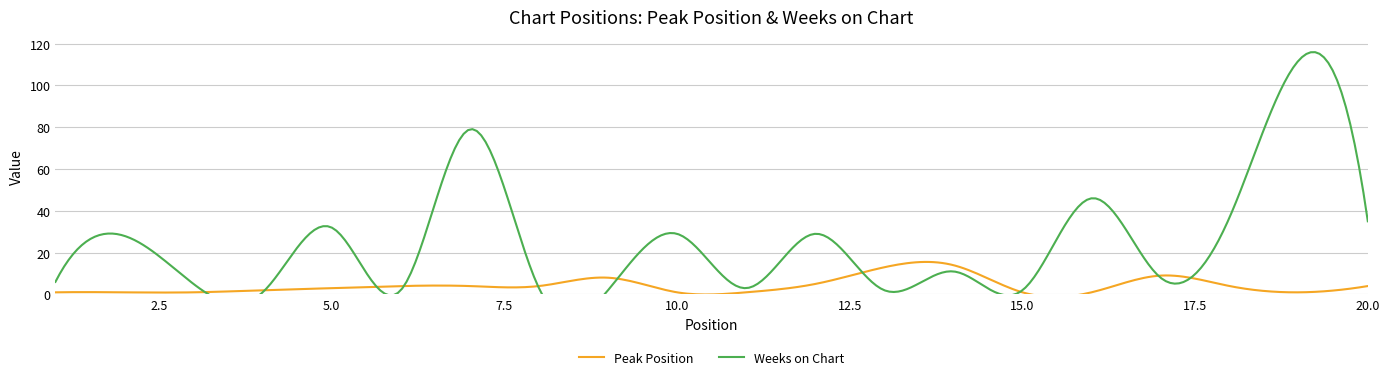

What is the highest value of the Peak Position series?

15.5